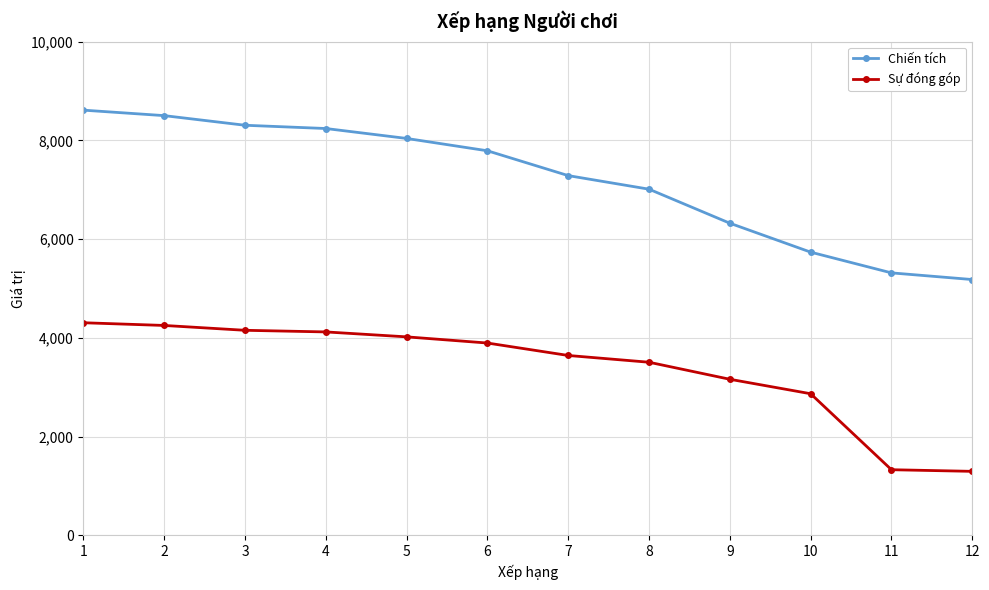

What is the highest value of the Chiến tích series?

8611